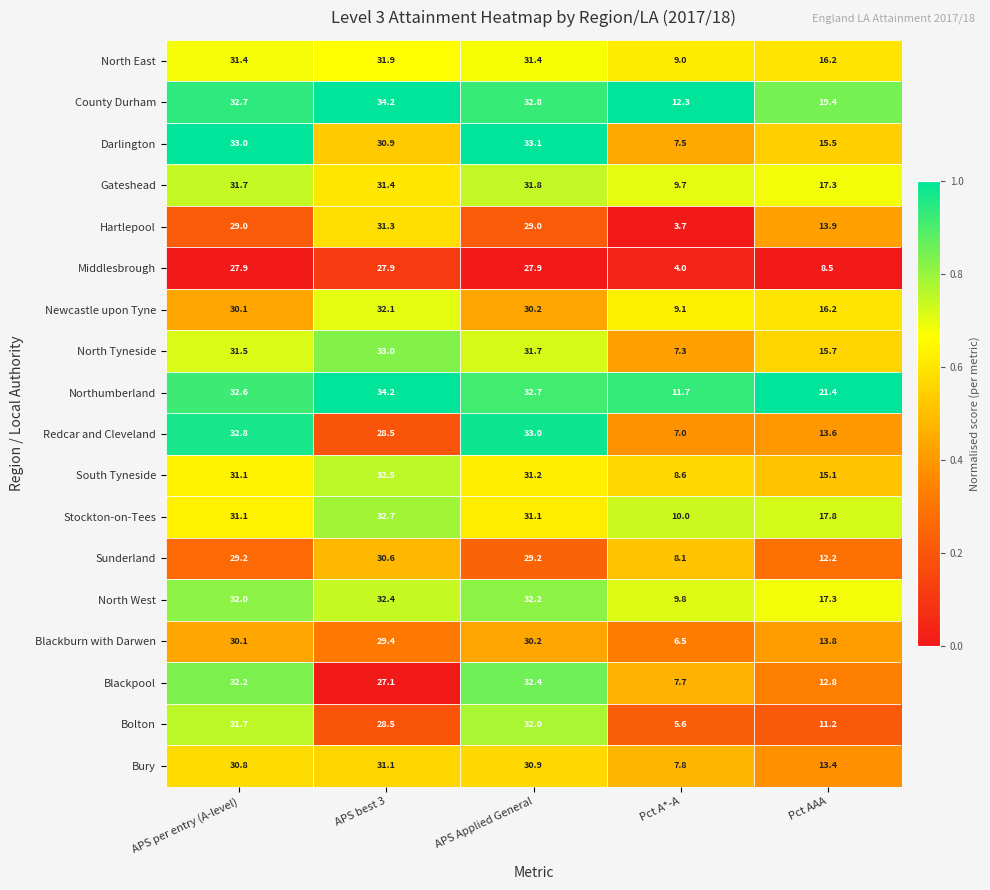

Which series has the largest total across all categories?

Northumberland